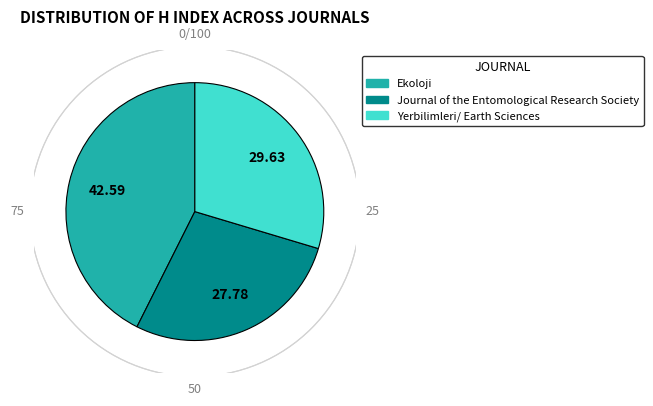

Which category has the biggest portion of the pie?

Ekoloji